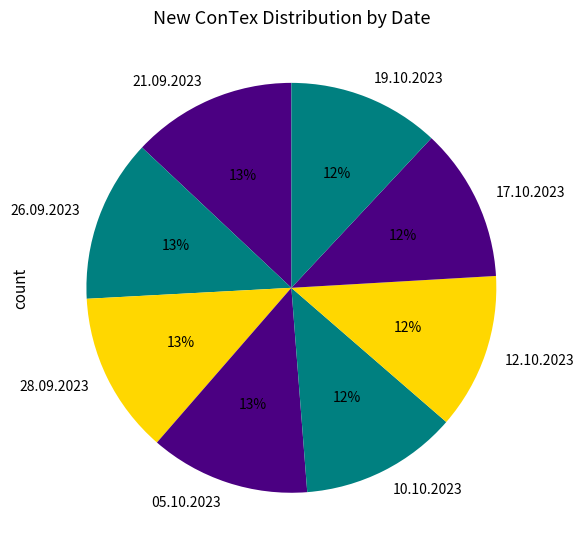

Do 19.10.2023 and 17.10.2023 together represent more than half of the pie?

No